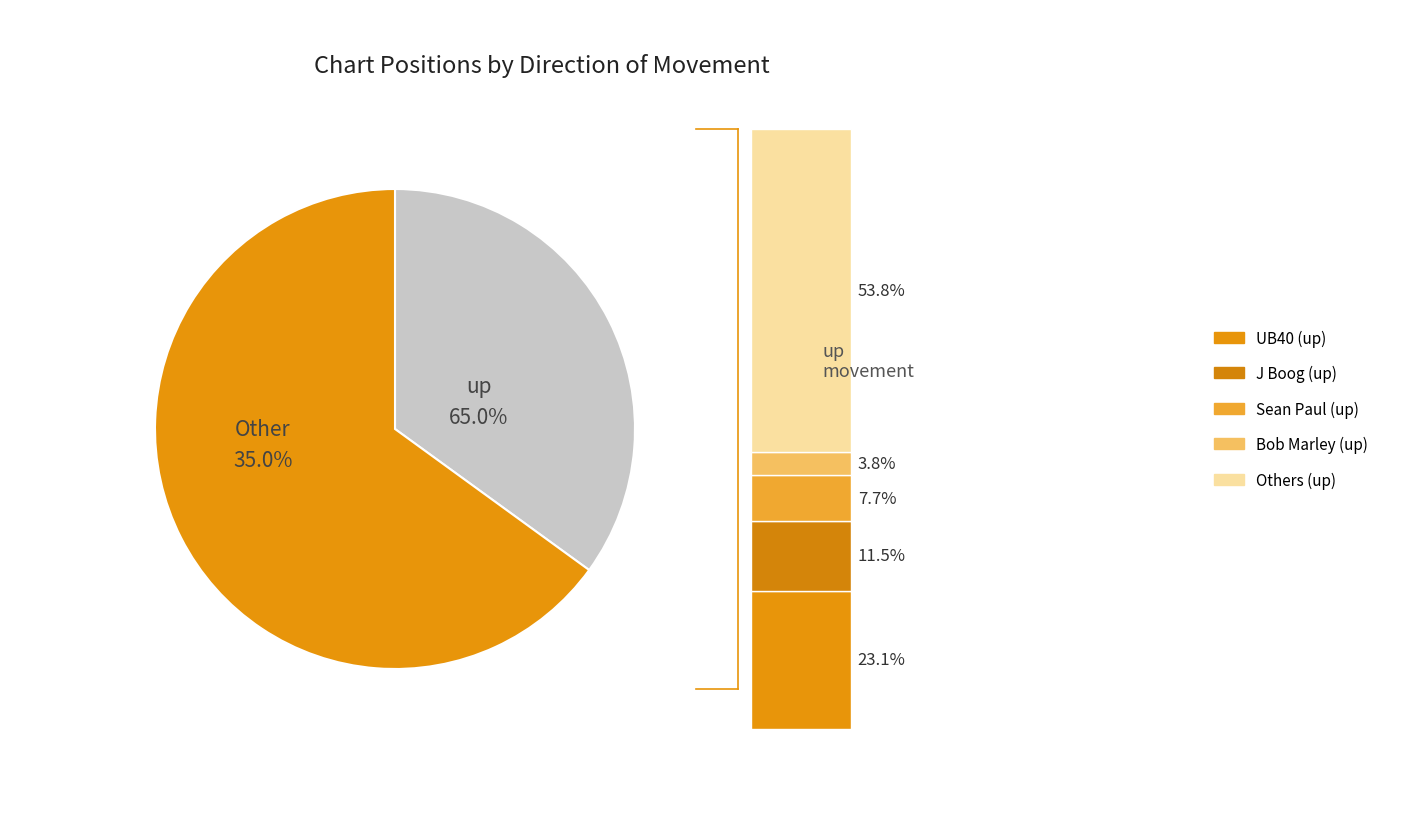

The up slice represents 53% of the pie. True or false?

False